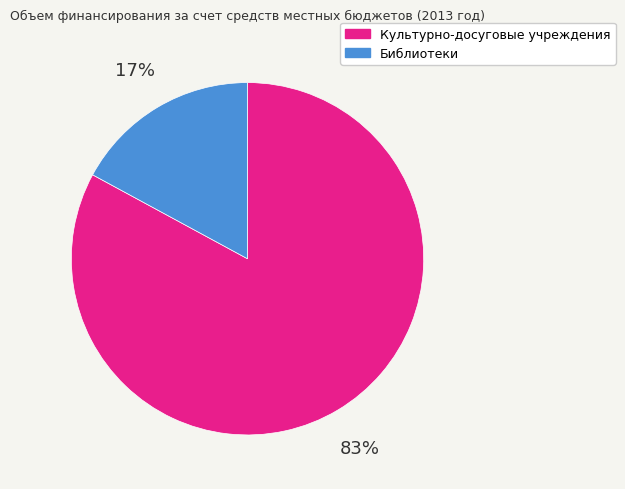

Which category accounts for the majority?

Культурно-досуговые учреждения